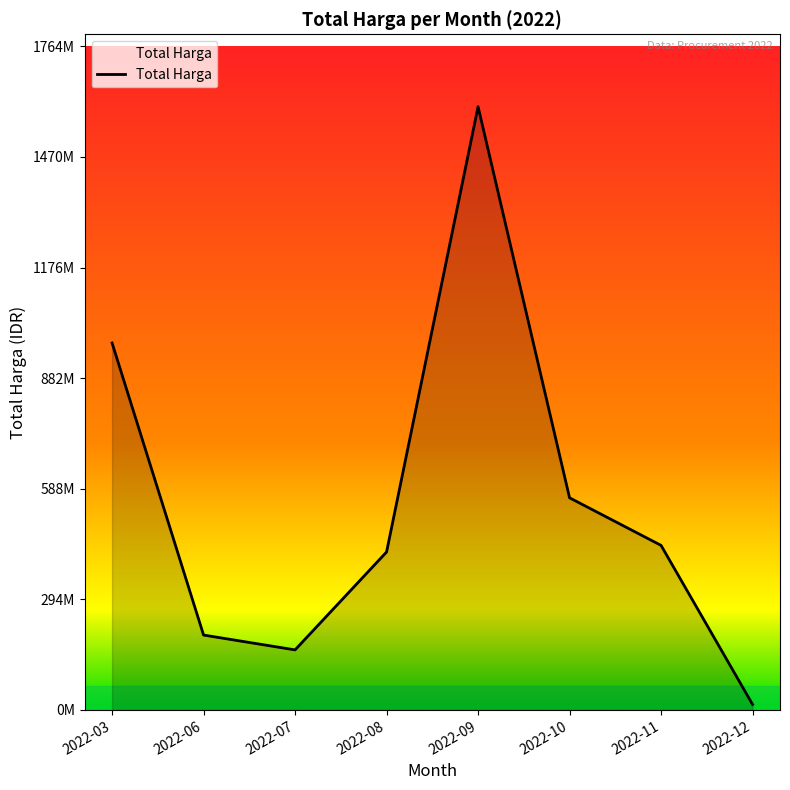

Which has a higher value, 2022-11 or 2022-09?

2022-09